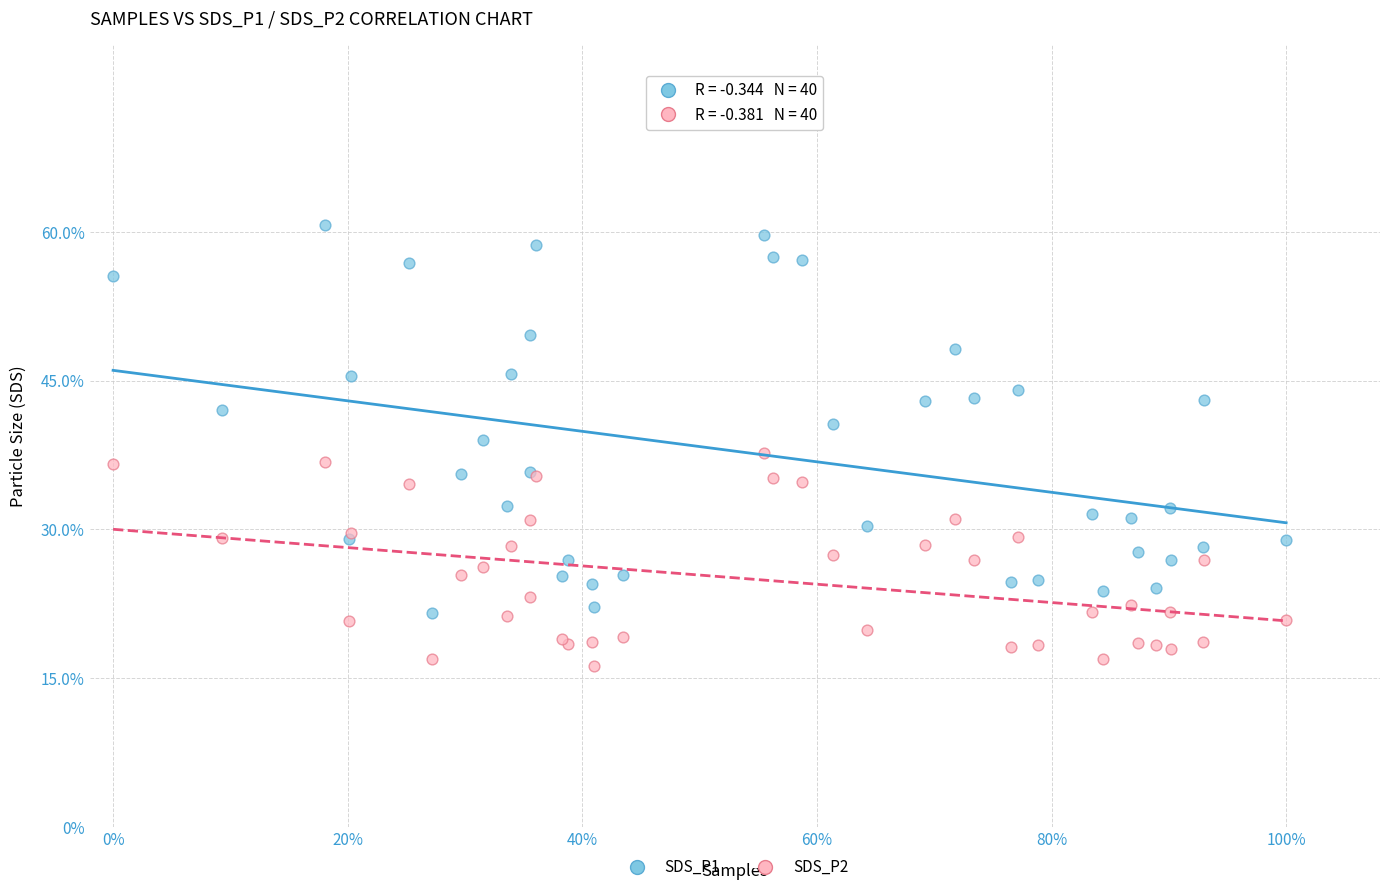

Which series contains the lowest Y value?

SDS_P2